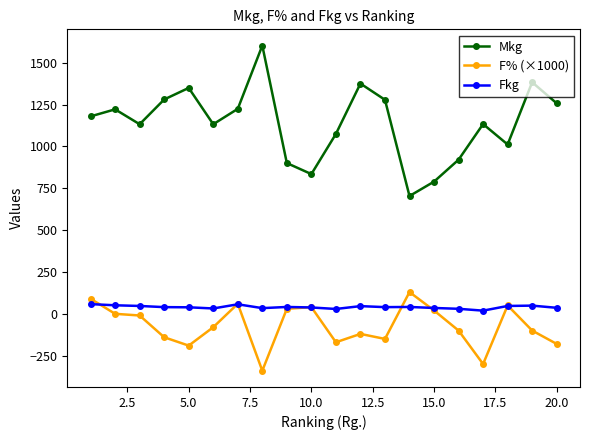

Which series has the largest range (max minus min)?

Mkg